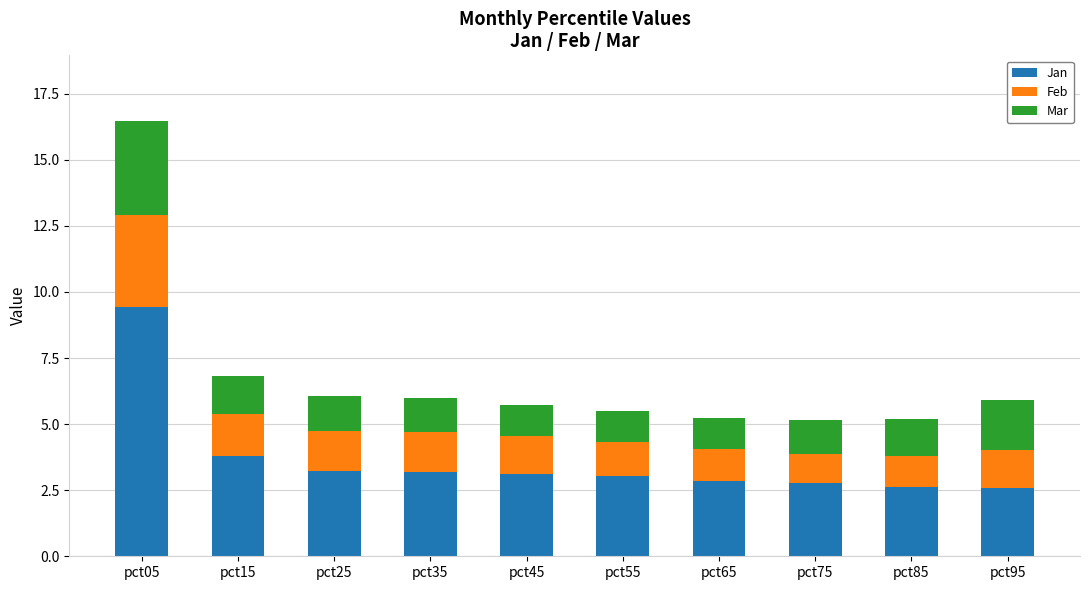

Does the chart contain stacked bars?

Yes